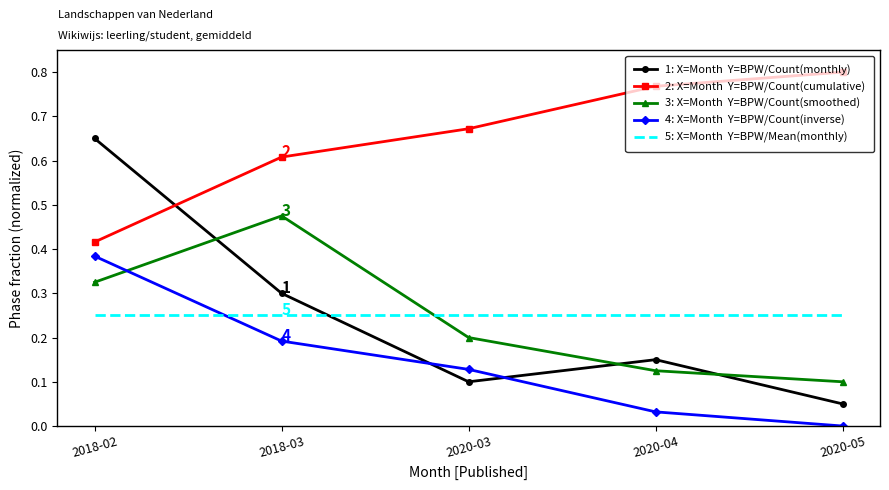

Which category has the lowest value across all series?

2020-05